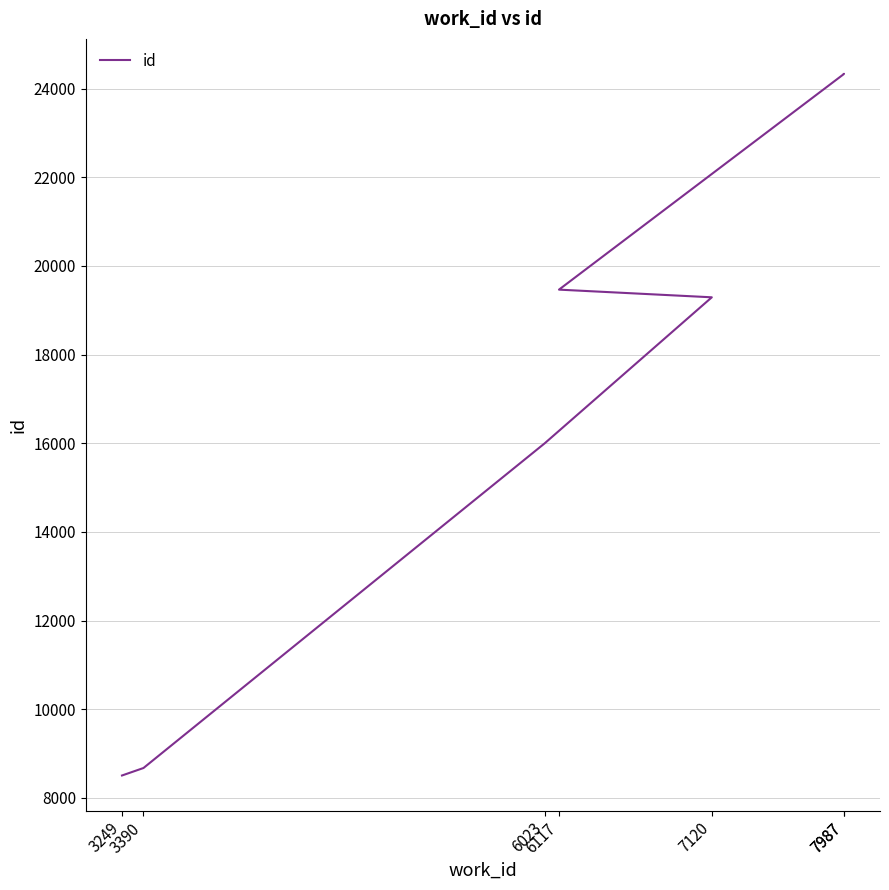

Which category has the highest value across all series?

7987